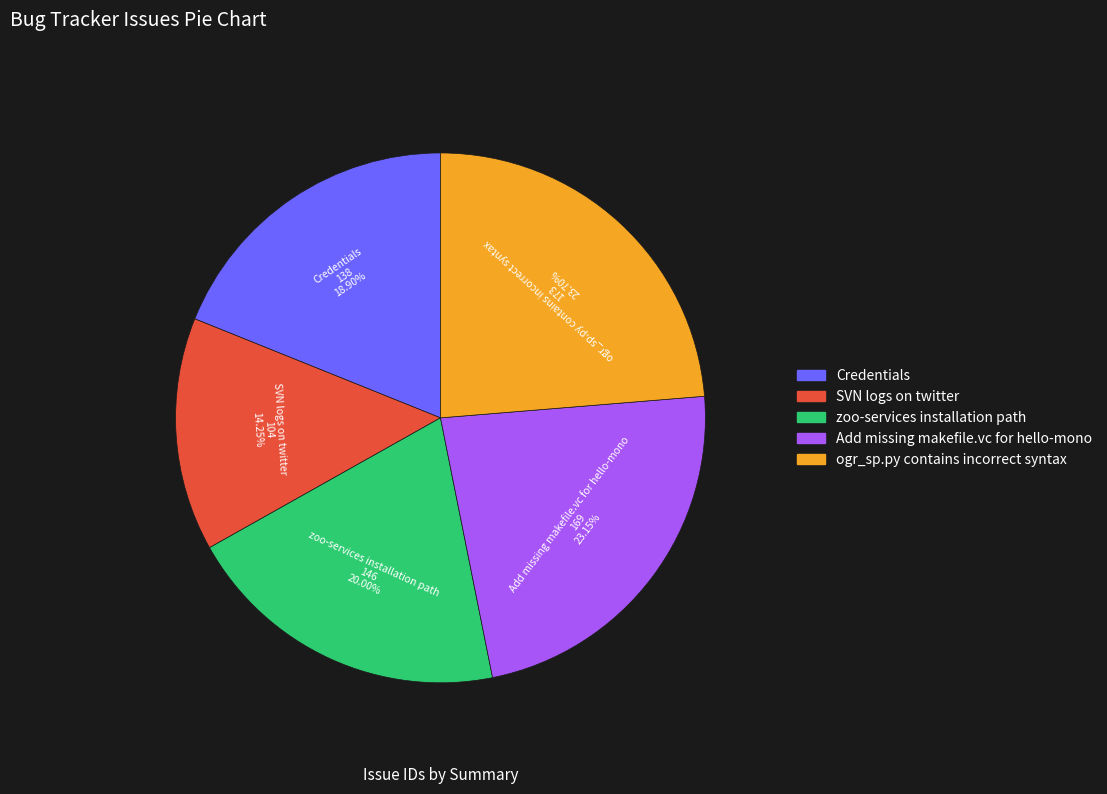

Is it true that Add missing makefile.vc for hello-mono is 23% of the pie?

True